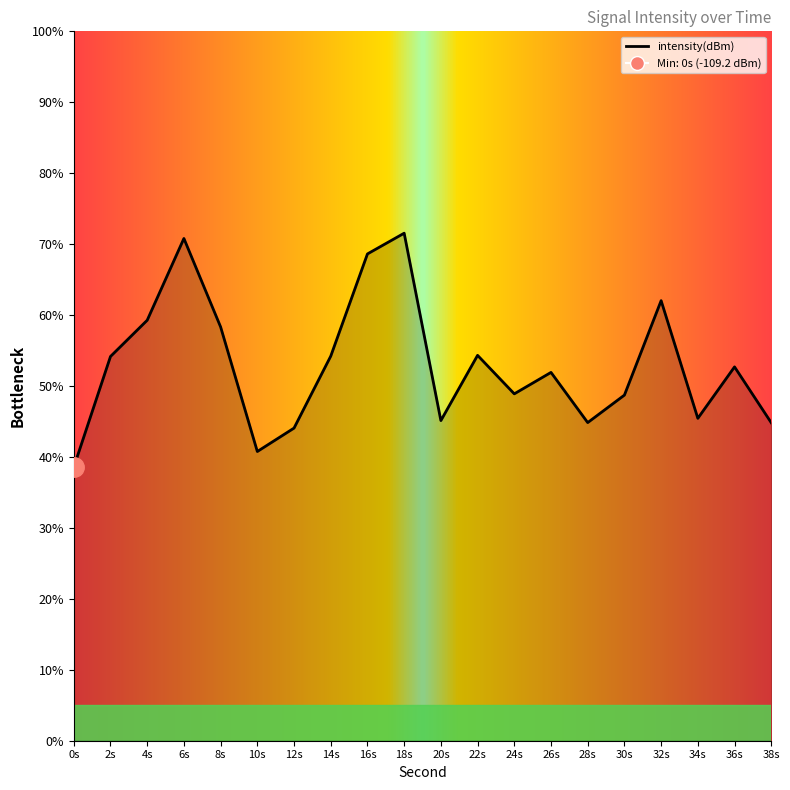

What is the sum of the values at 18s and 12s?

115.6